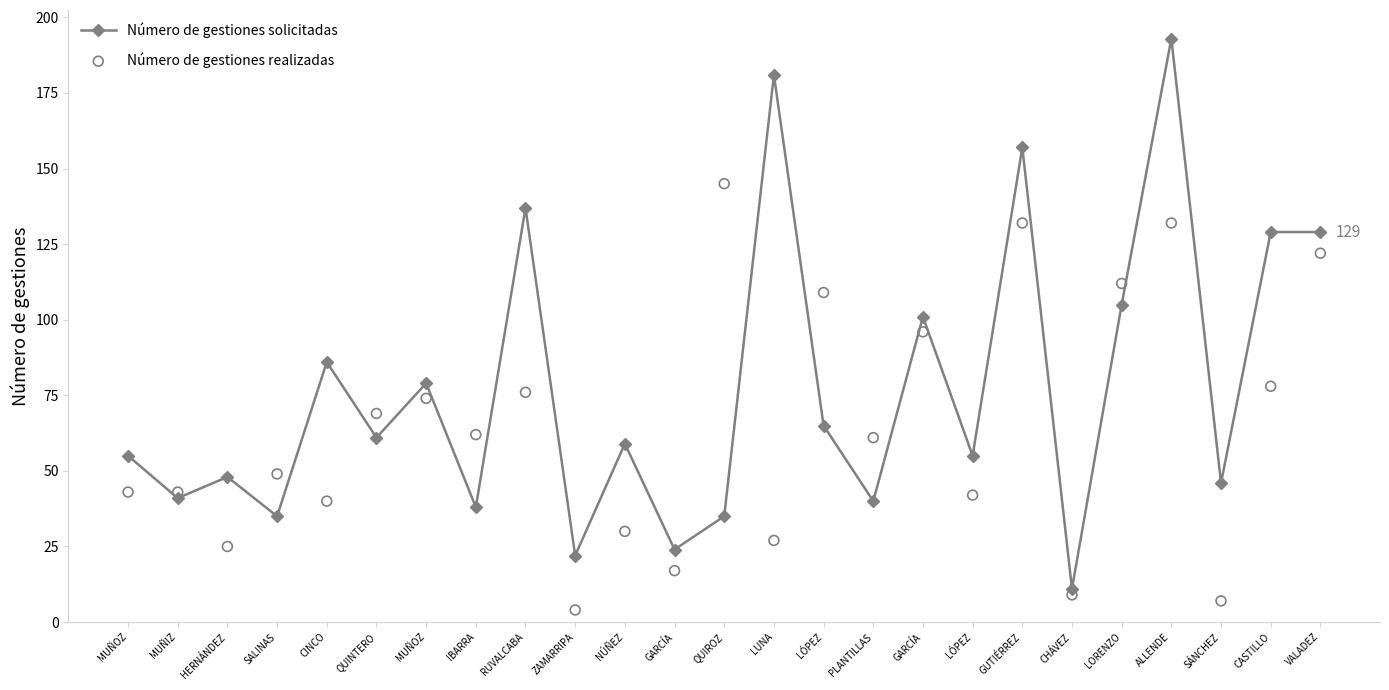

At how many categories does at least one series exceed 68?

13